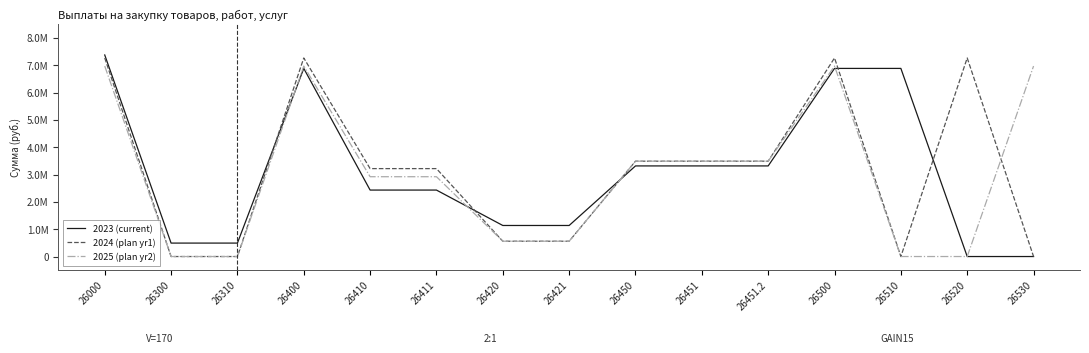

Reading left to right, extract all data points from this chart.

2023 (current): 26000=7374483.0	26300=491757.9	26310=491757.9	26400=6882725.1	26410=2431625.2	26411=2431625.2	26420=1136008.9	26421=1136008.9	26450=3315091.0	26451=3315091.0	26451.2=3315091.0	26500=6882725.1	26510=6882725.1	26520=0.0	26530=0.0
2024 (plan yr1): 26000=7265153.0	26300=0.0	26310=0.0	26400=7265153.0	26410=3216748.0	26411=3216748.0	26420=559900.0	26421=559900.0	26450=3488505.0	26451=3488505.0	26451.2=3488505.0	26500=7265153.0	26510=0.0	26520=7265153.0	26530=0.0
2025 (plan yr2): 26000=6968623.0	26300=0.0	26310=0.0	26400=6968623.0	26410=2920219.0	26411=2920219.0	26420=559899.0	26421=559899.0	26450=3488505.0	26451=3488505.0	26451.2=3488505.0	26500=6968623.0	26510=0.0	26520=0.0	26530=6968623.0